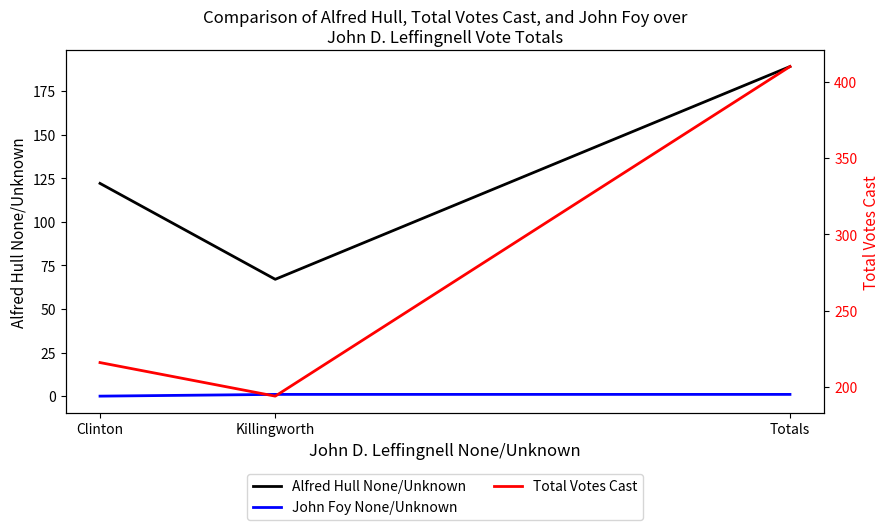

What is the label of the 1st point from the left?

Clinton